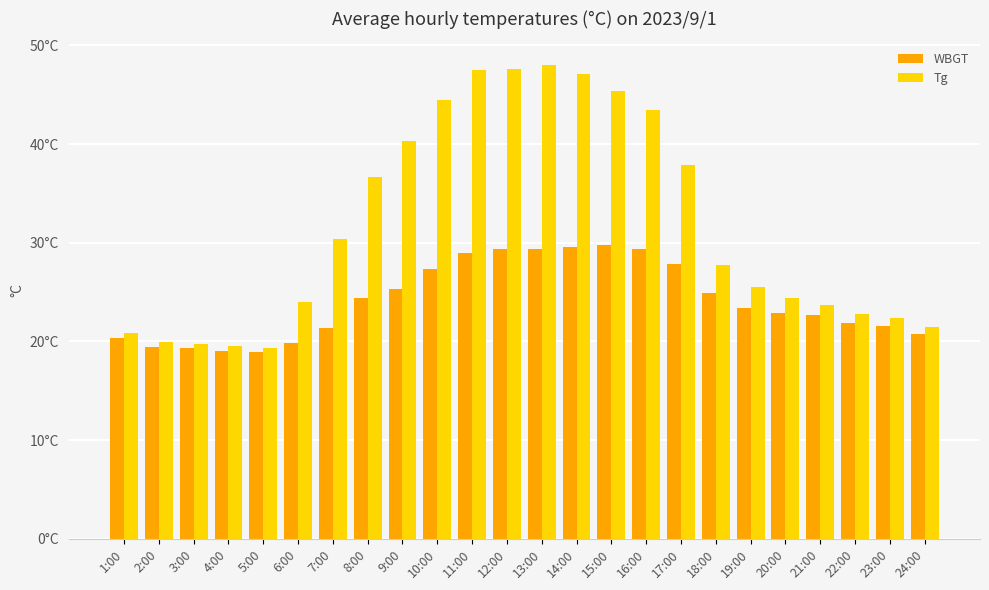

The Tg series shows 21.2 at 9:00. True or false?

False